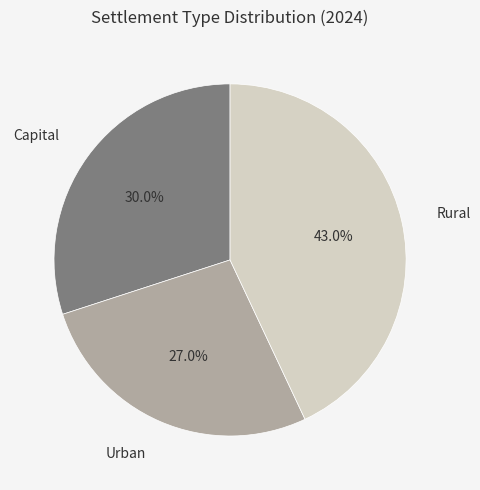

Is there a majority slice in this chart?

No